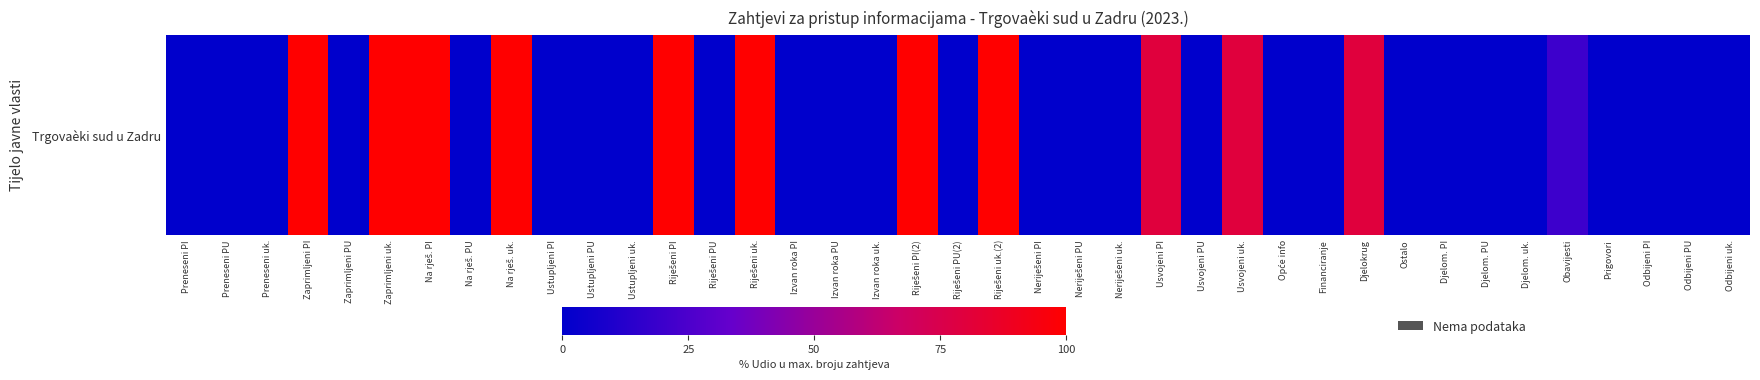

What is the average value?

27